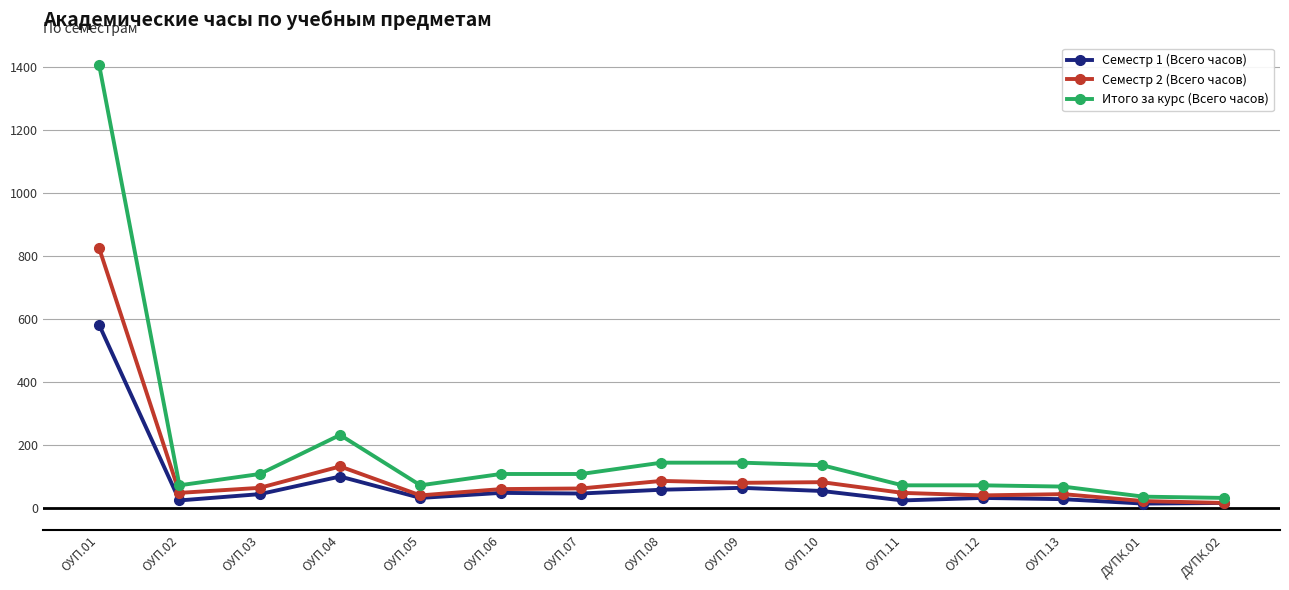

At how many categories does at least one series exceed 751?

1